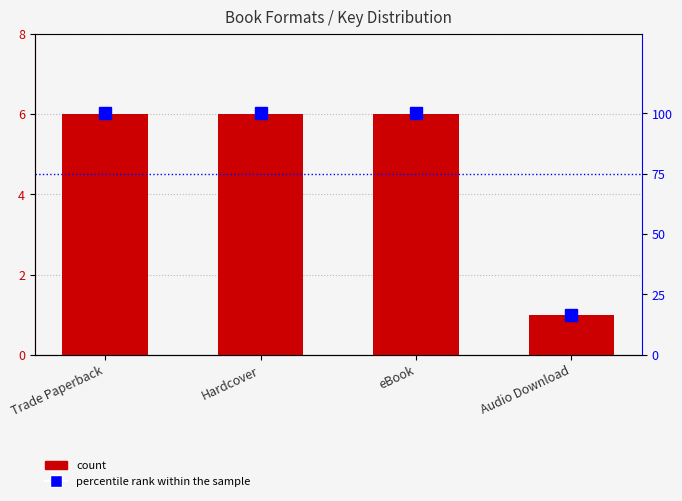

Between Trade Paperback and eBook, which is larger?

Trade Paperback